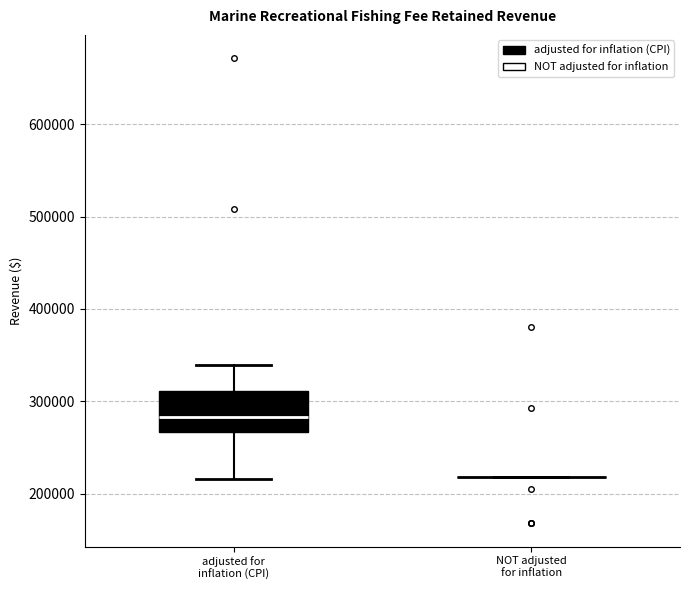

Comparing the boxes themselves (not the whiskers), which one is the tallest?

adjusted for inflation (CPI)